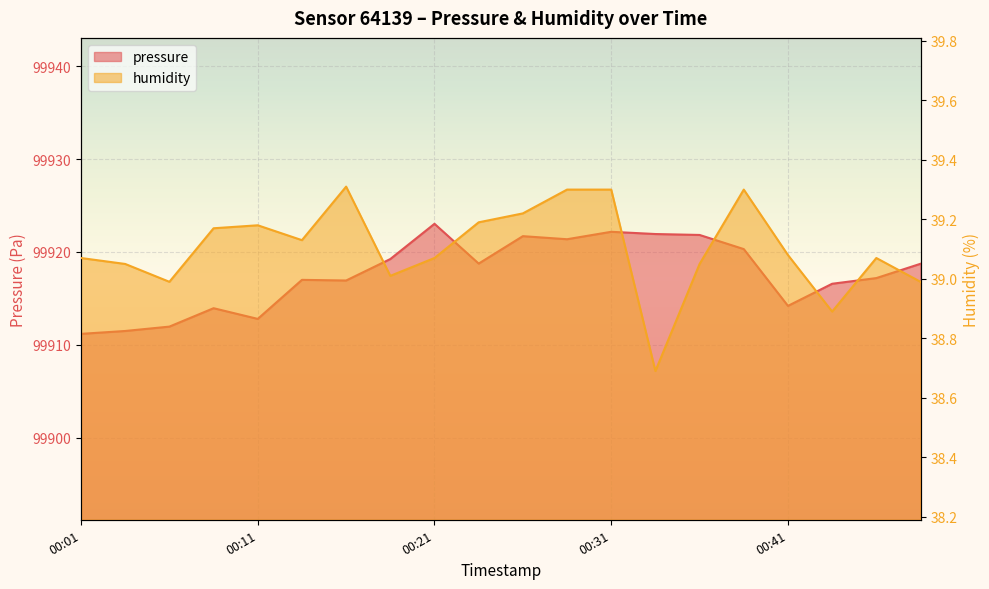

Is it true that humidity equals 57.7 at 00:18?

False